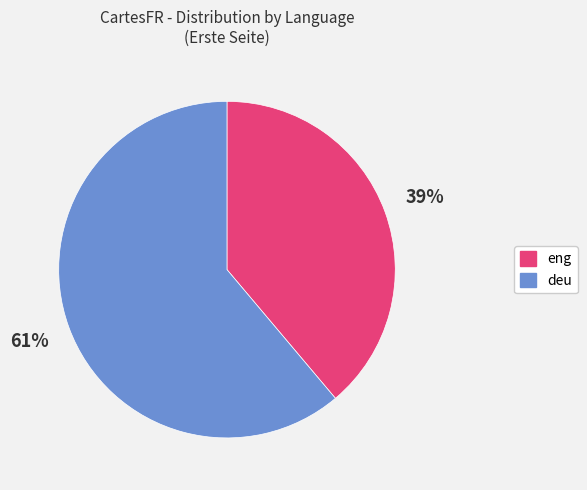

Is there any slice that represents more than half of the pie?

Yes